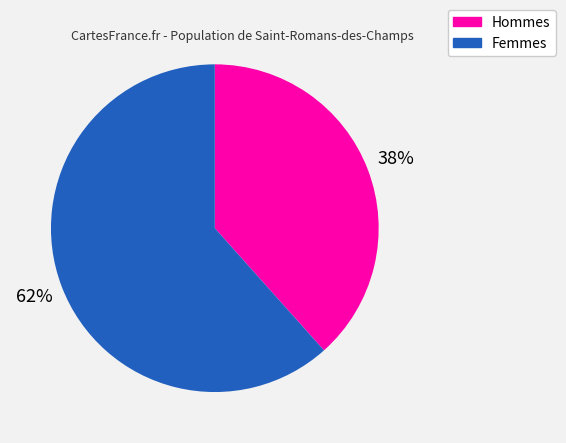

Is there any slice that represents more than half of the pie?

Yes